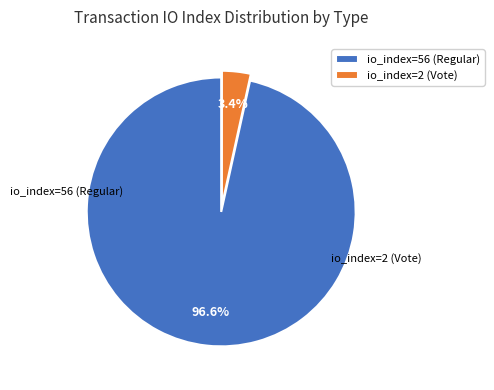

Which category has the biggest portion of the pie?

io_index=56 (Regular)